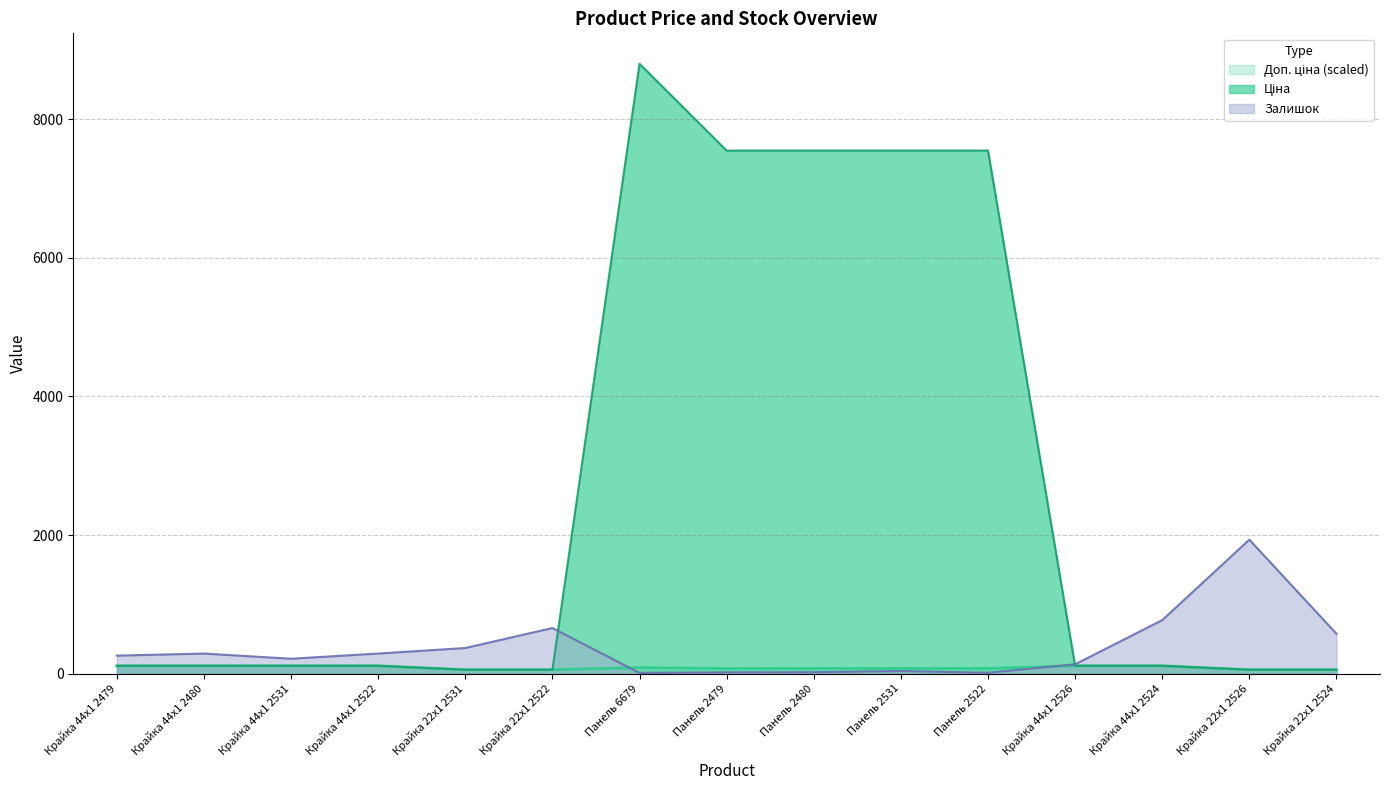

What is the difference between the second highest and second lowest values in the Доп. ціна series?

56.7